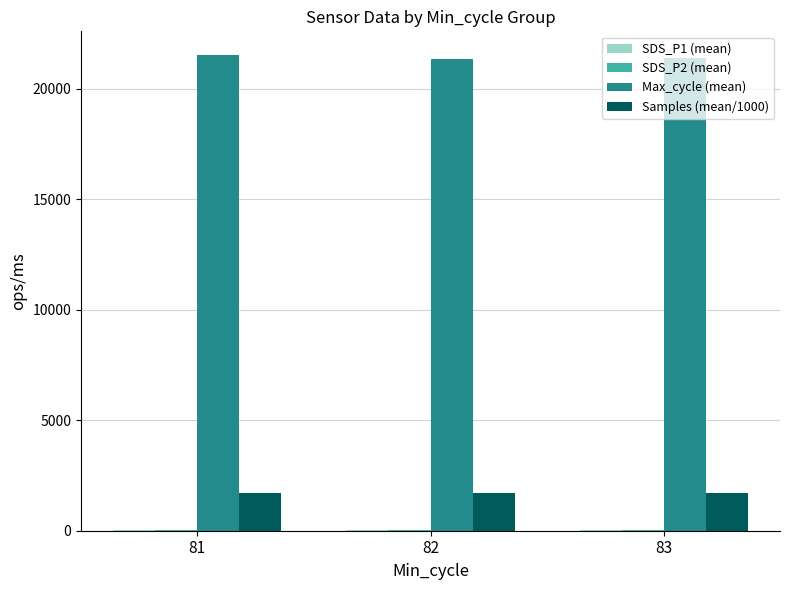

Which series has the largest total across all categories?

Max_cycle (mean)